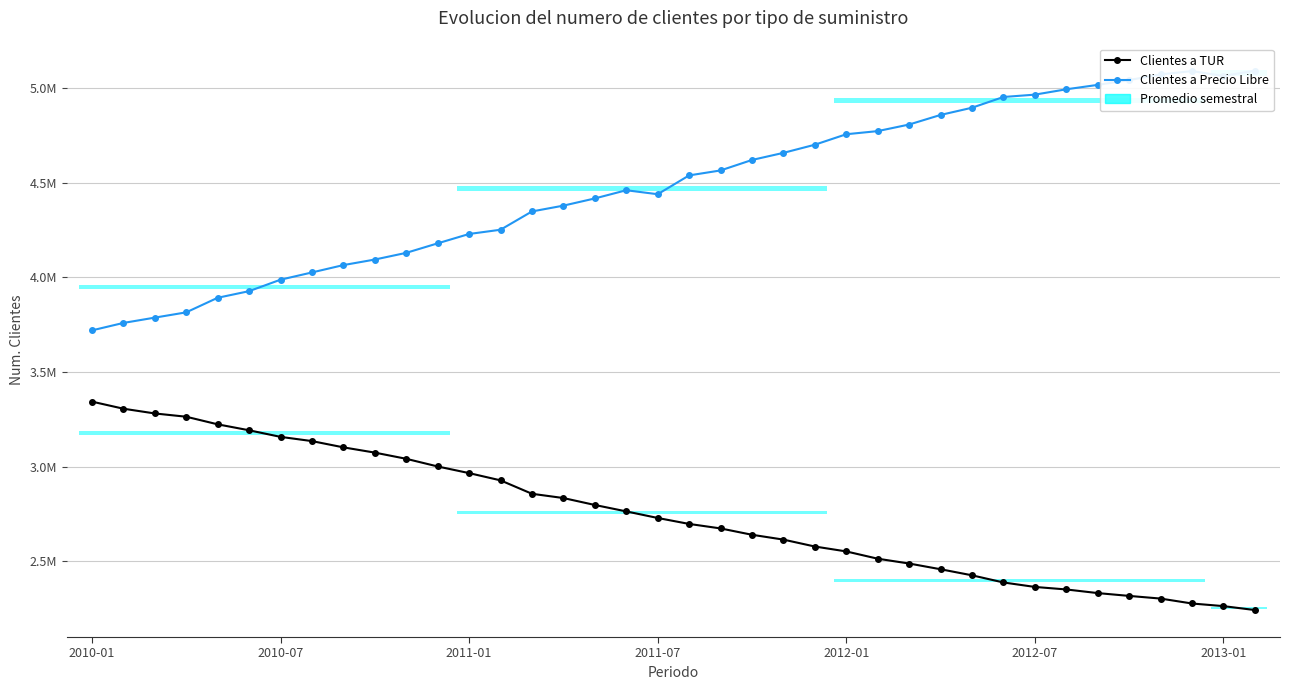

What is the difference between the maximum and minimum values in the Clientes a TUR series?

1102129